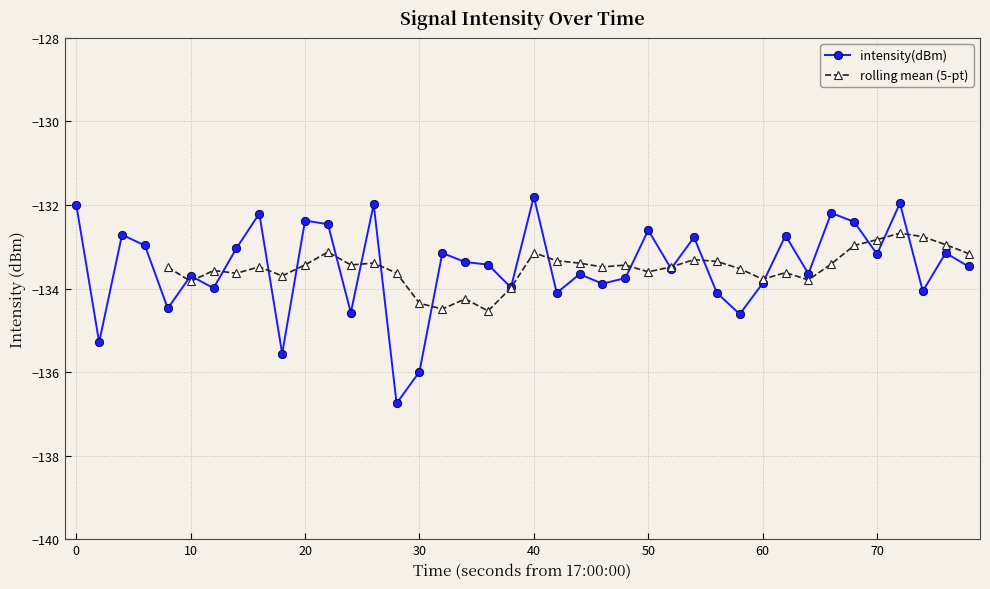

True or false: intensity(dBm) has more than 1 points higher than both neighbors.

True